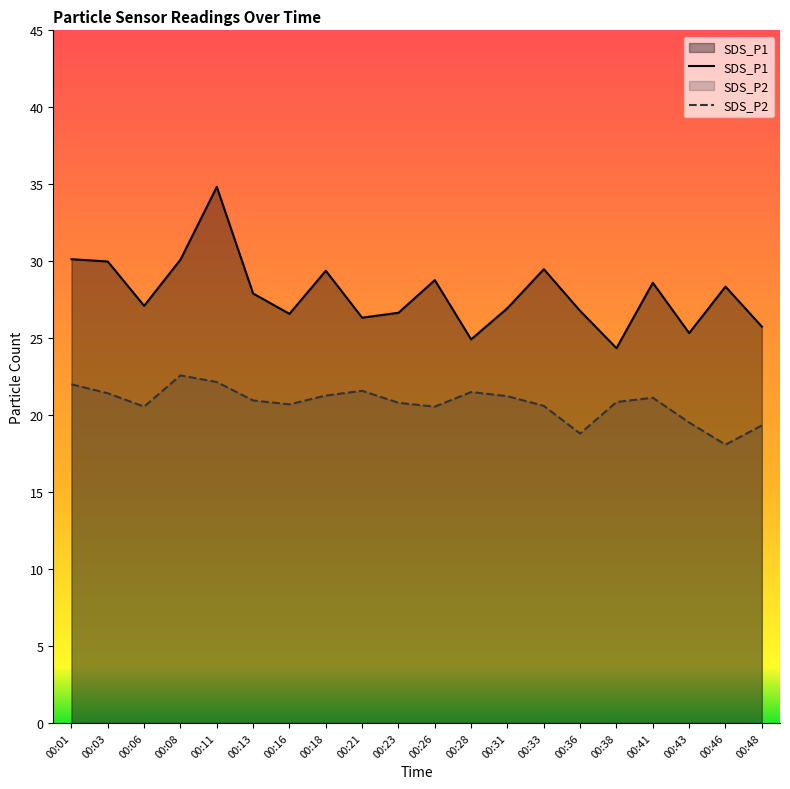

Where is the first local maximum for SDS_P2?

00:08